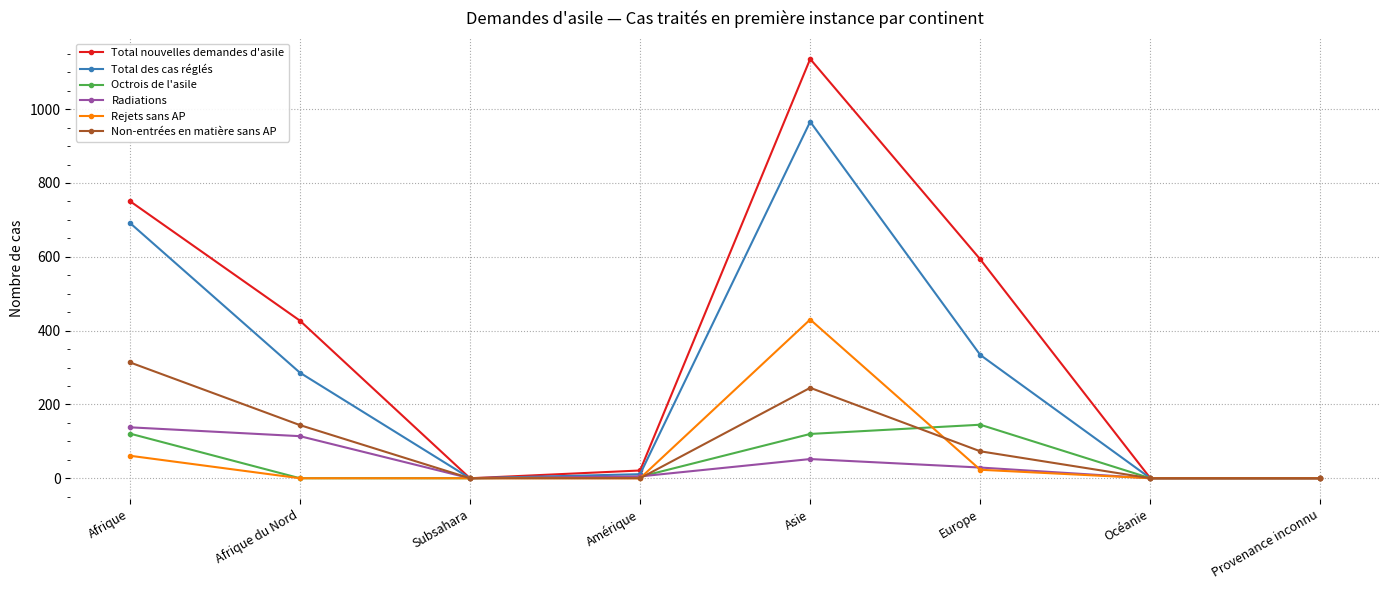

Which label corresponds to the largest value in the chart?

Asie